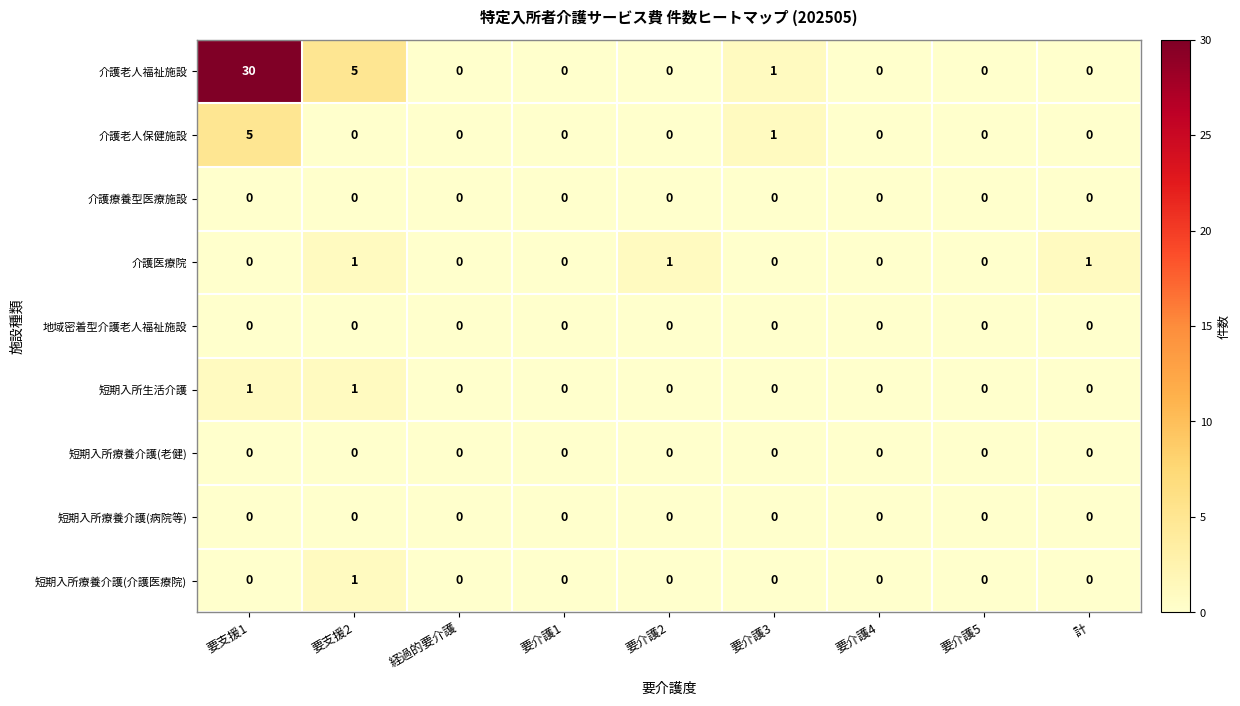

Which series has the widest spread of values?

介護老人福祉施設